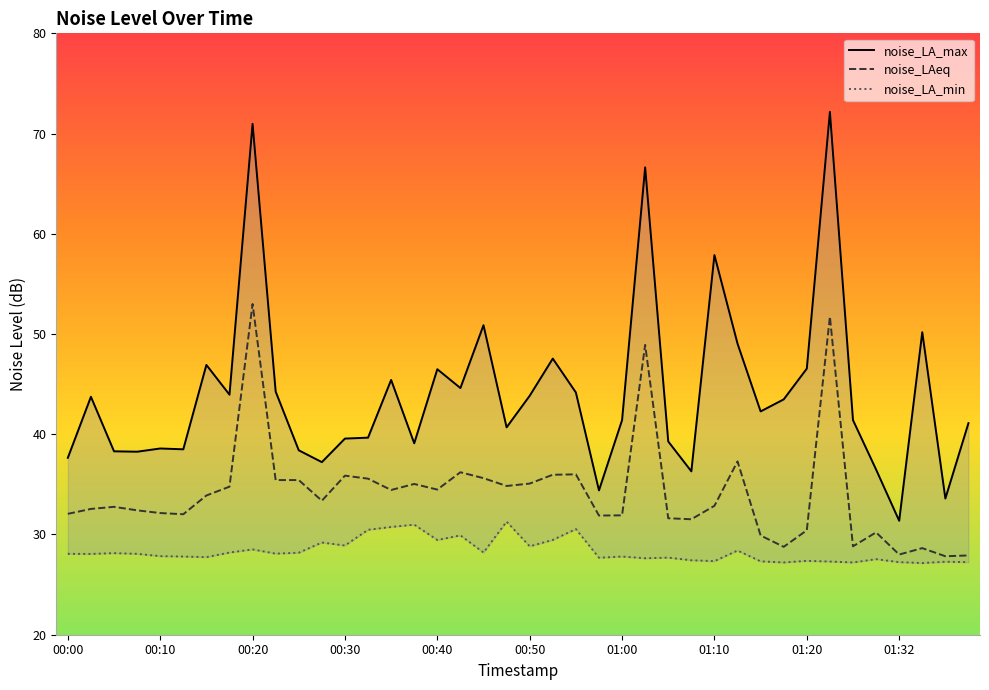

The noise_LAeq series shows 60.7 at 00:30. True or false?

False